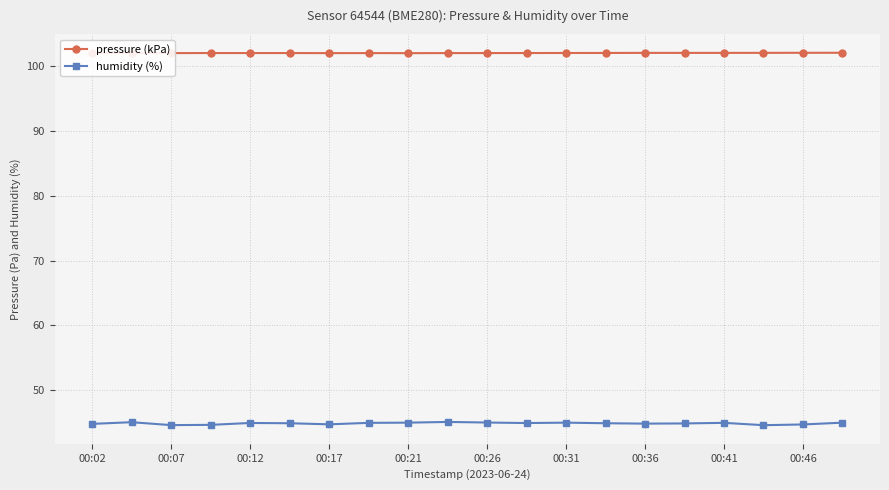

Rank the series by their average value, from lowest to highest.

humidity (%), pressure (kPa)